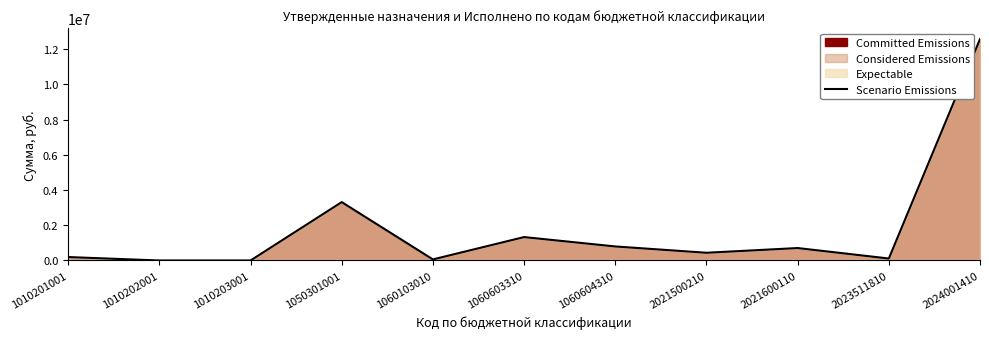

At which label is Scenario Emissions closest to 6284135?

1050301001